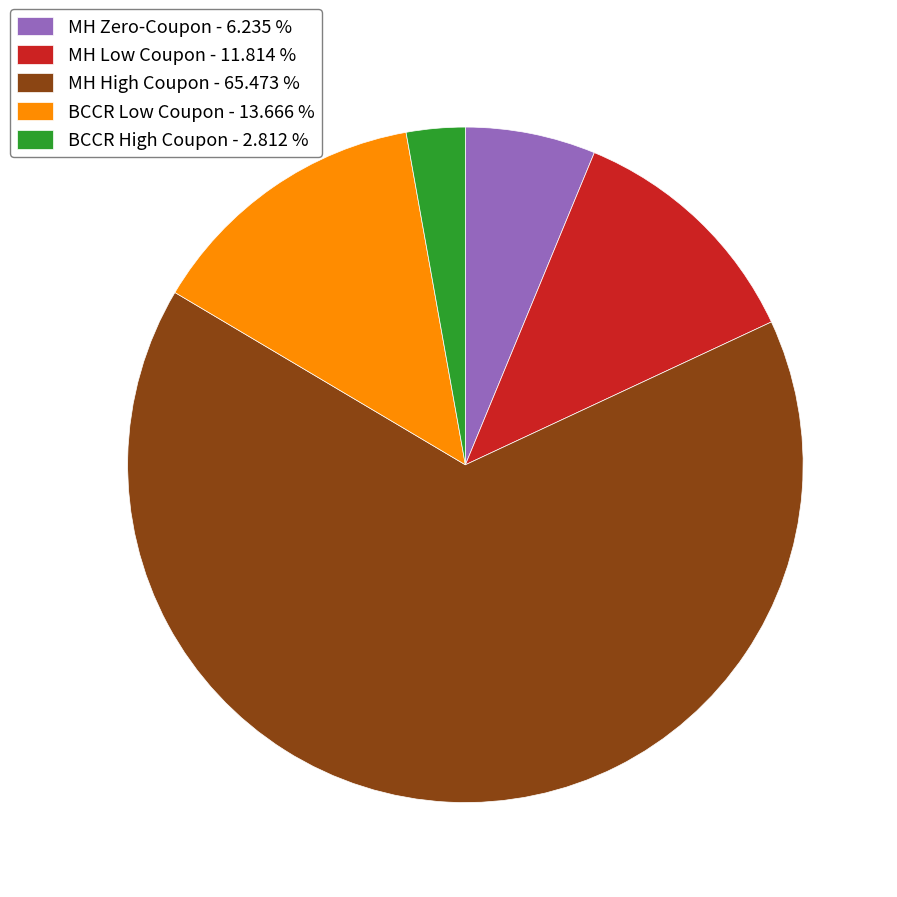

Is there any slice that represents more than half of the pie?

Yes